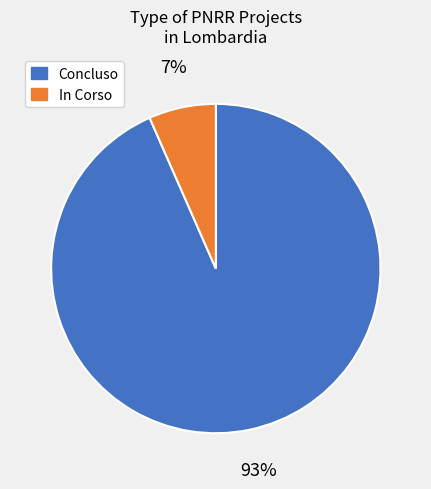

True or false: In Corso accounts for 15% of the total.

False